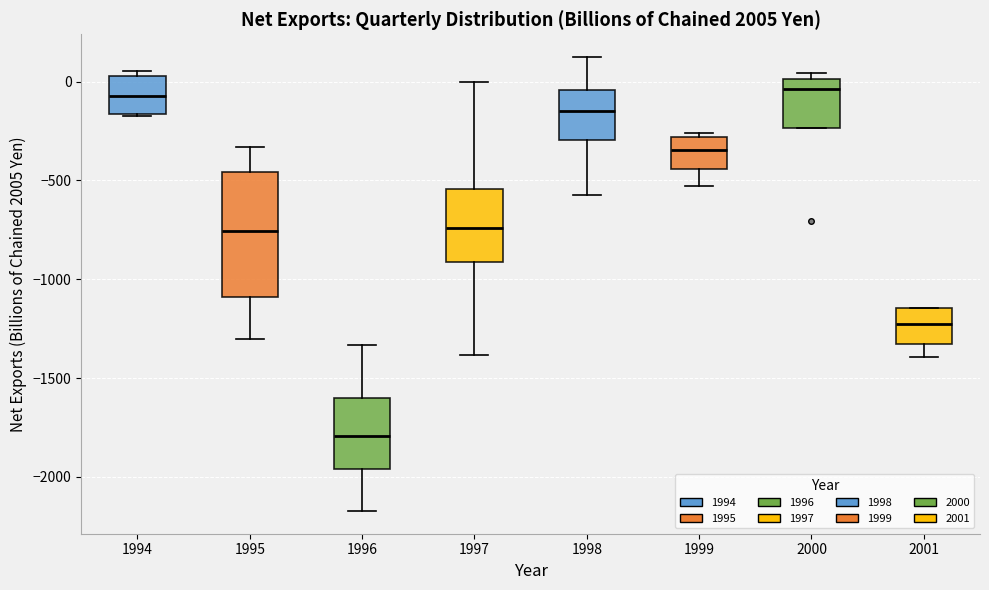

Which box is the tallest, from its lower edge to its upper edge?

1995